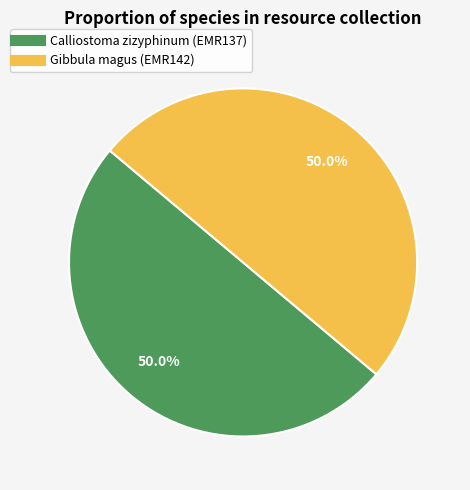

Approximately how many times larger is the value at Gibbula magus (EMR142) compared to Calliostoma zizyphinum (EMR137)?

1.0